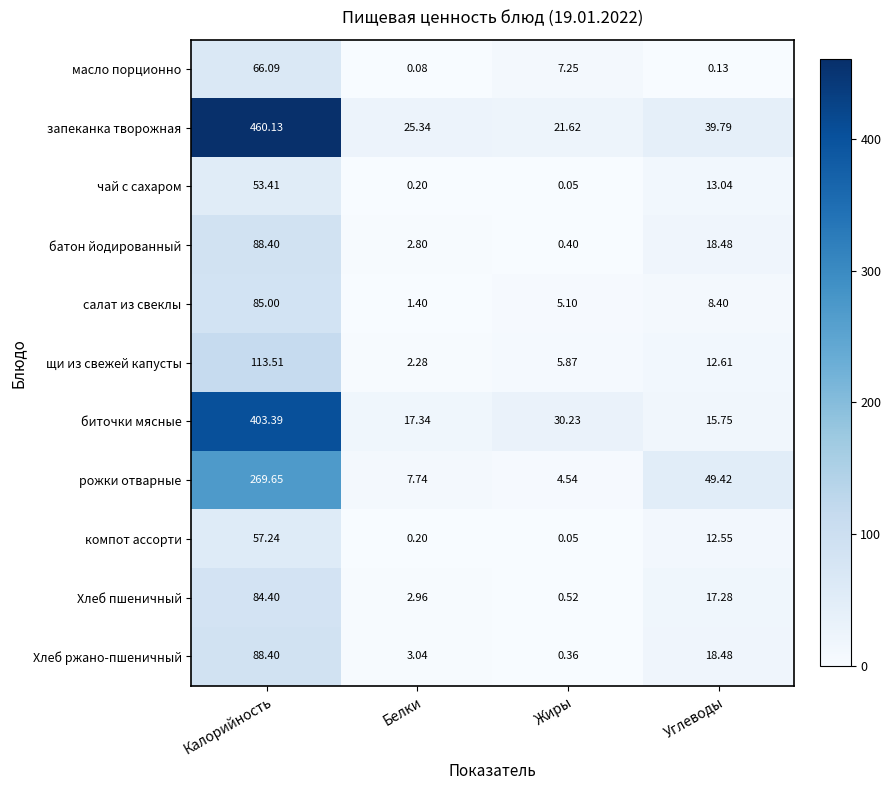

Which category has the lowest value across all series?

Жиры